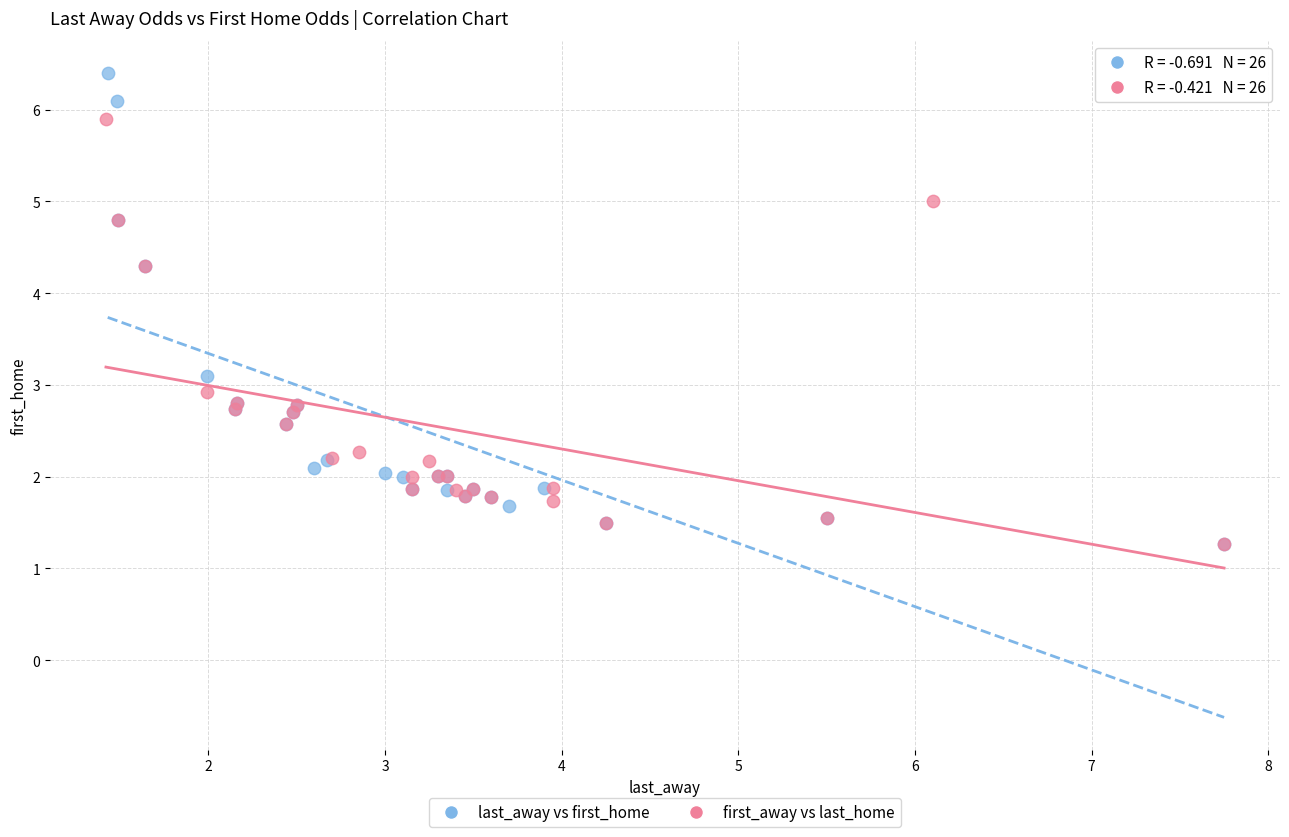

Which series has the largest Y range (max minus min)?

last_away vs first_home